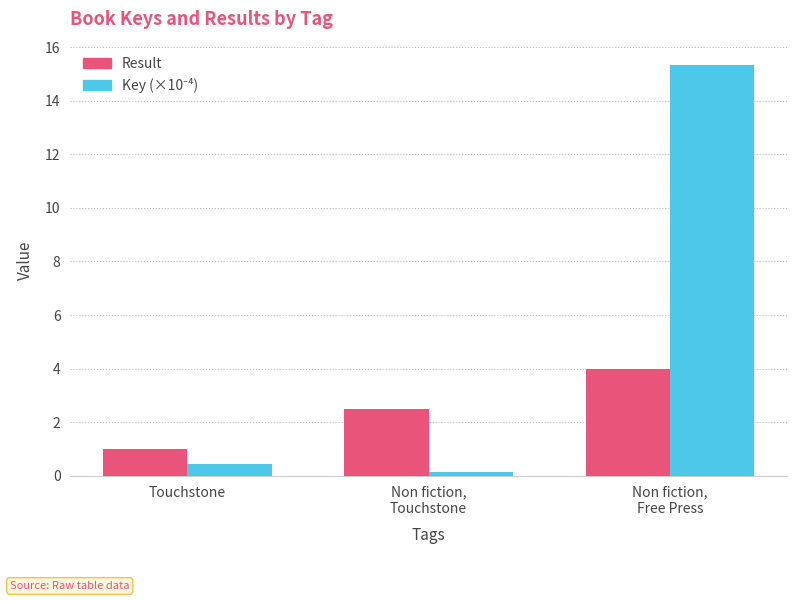

Which category has the lowest value across all series?

Non fiction,
Touchstone